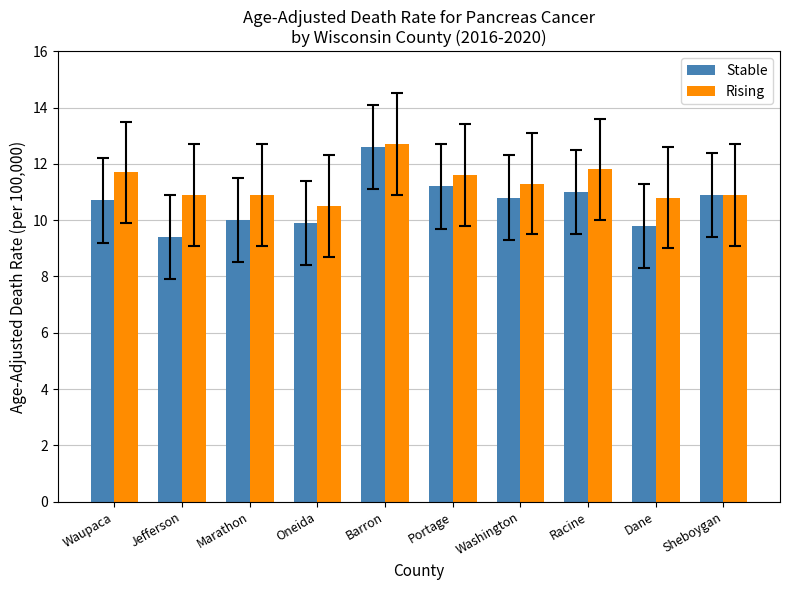

True or false: Rising has a value of 5.0 at Jefferson.

False